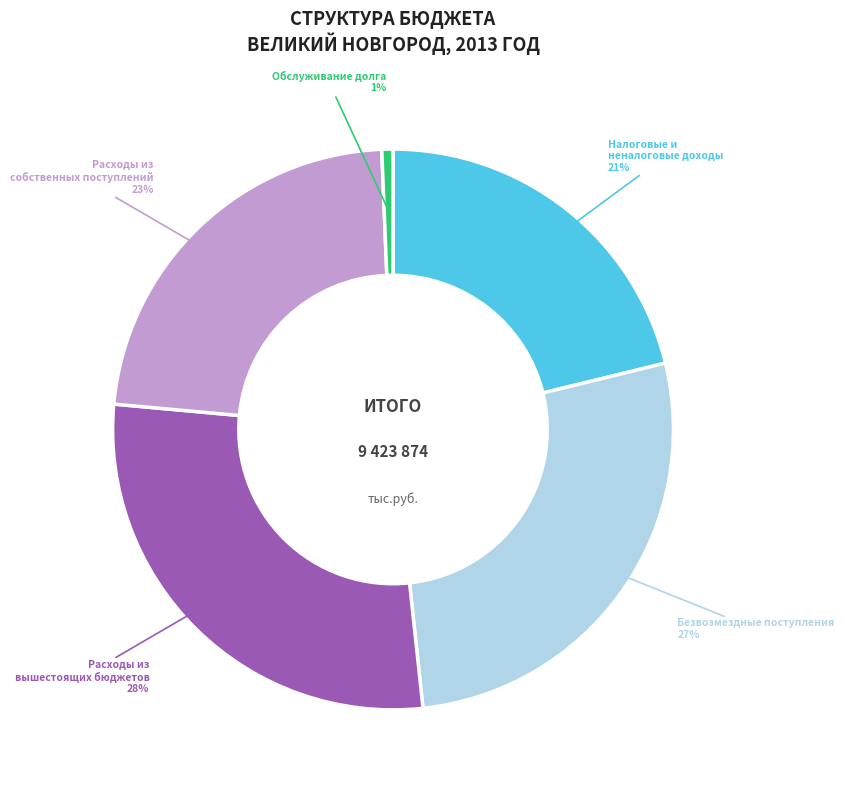

Is there a majority slice in this chart?

No